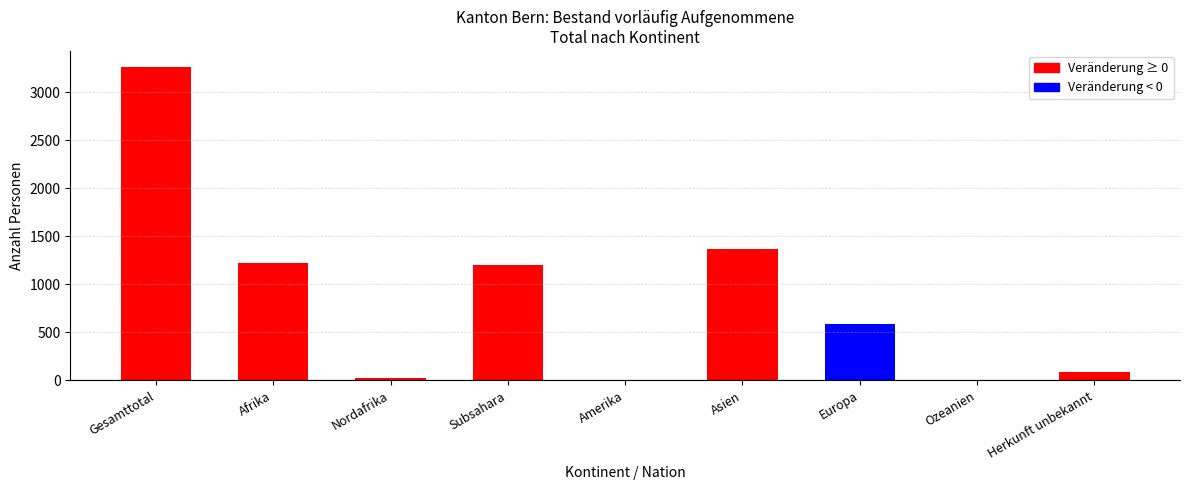

What is the sum of all values?

7760